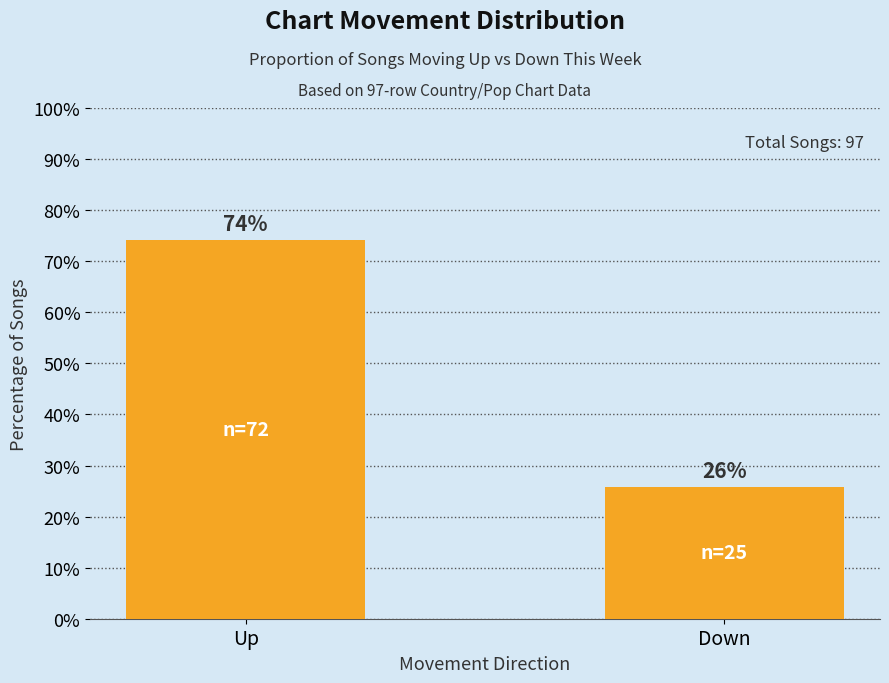

Is it true that the value at Down is 11.8?

False